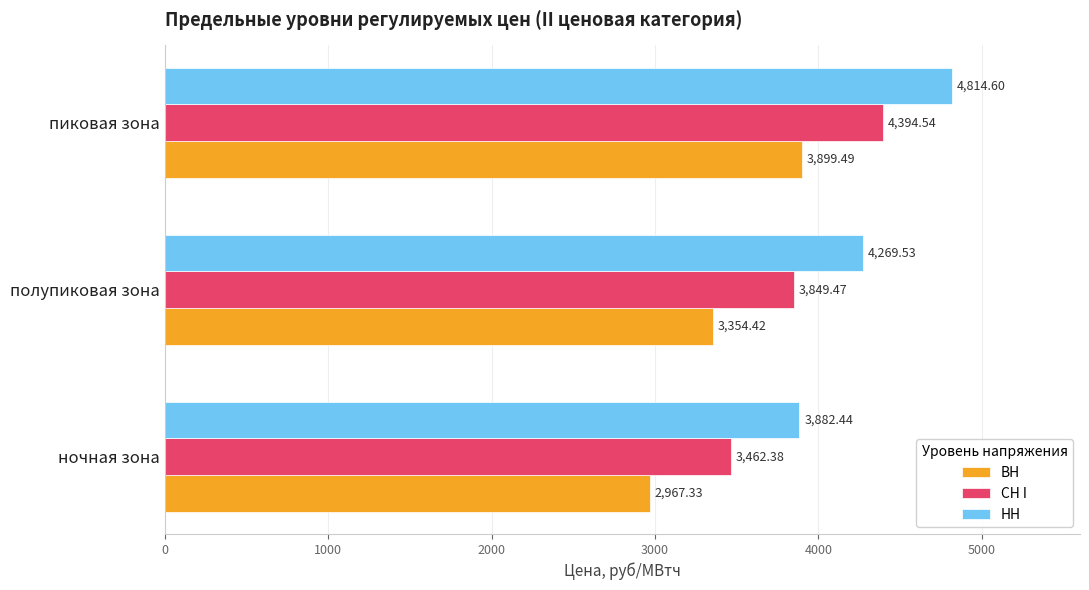

What is the spread (max minus min) of values at полупиковая зона?

915.1